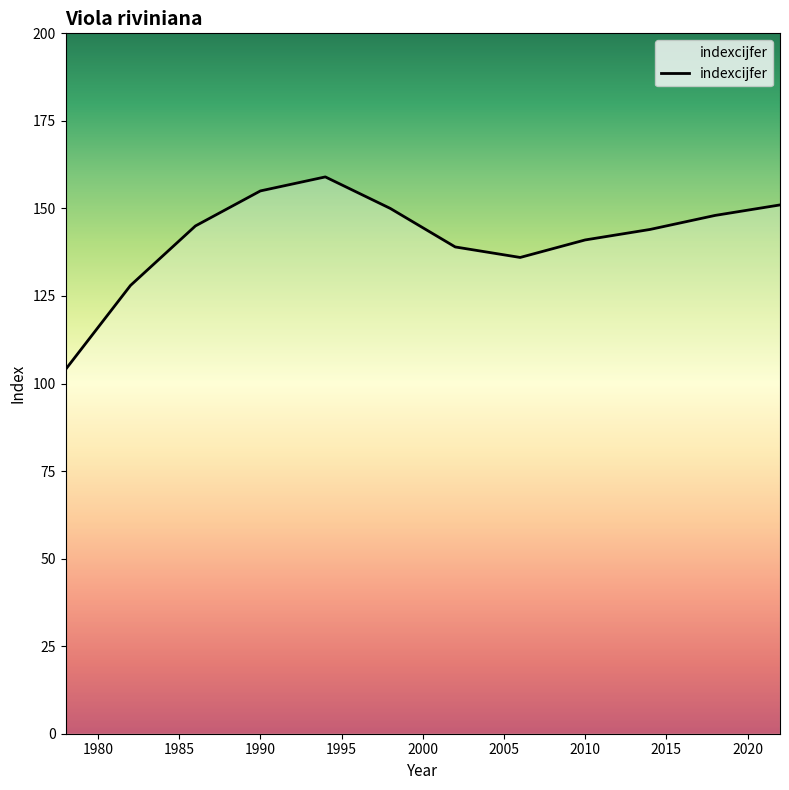

Is it true that the value at 2005 is 89?

False